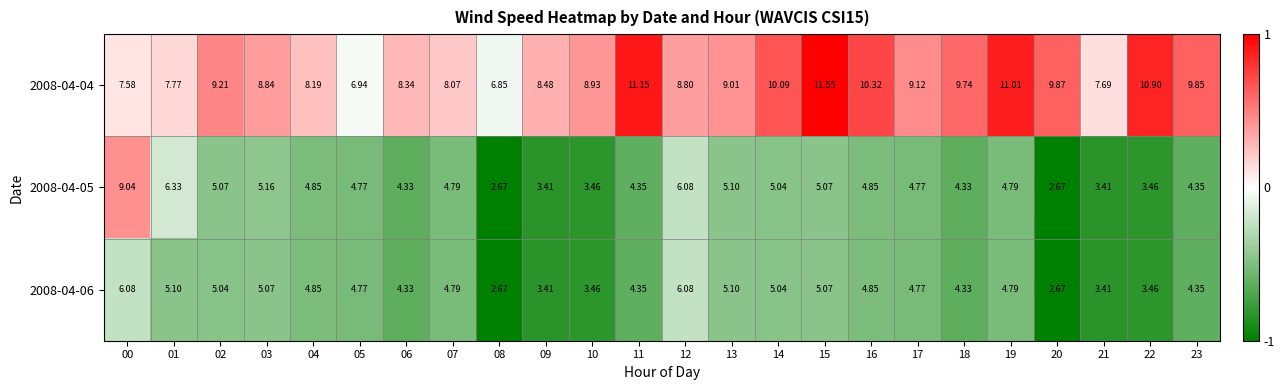

Is the value of 2008-04-06 at 09 greater than the value of 2008-04-04 at 21?

No